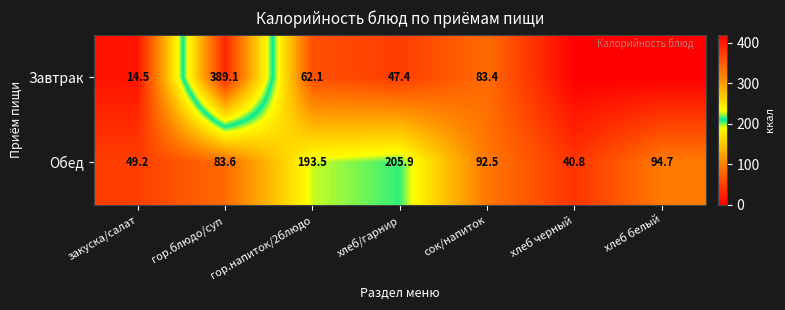

Which category has the highest value across all series?

гор.блюдо/суп